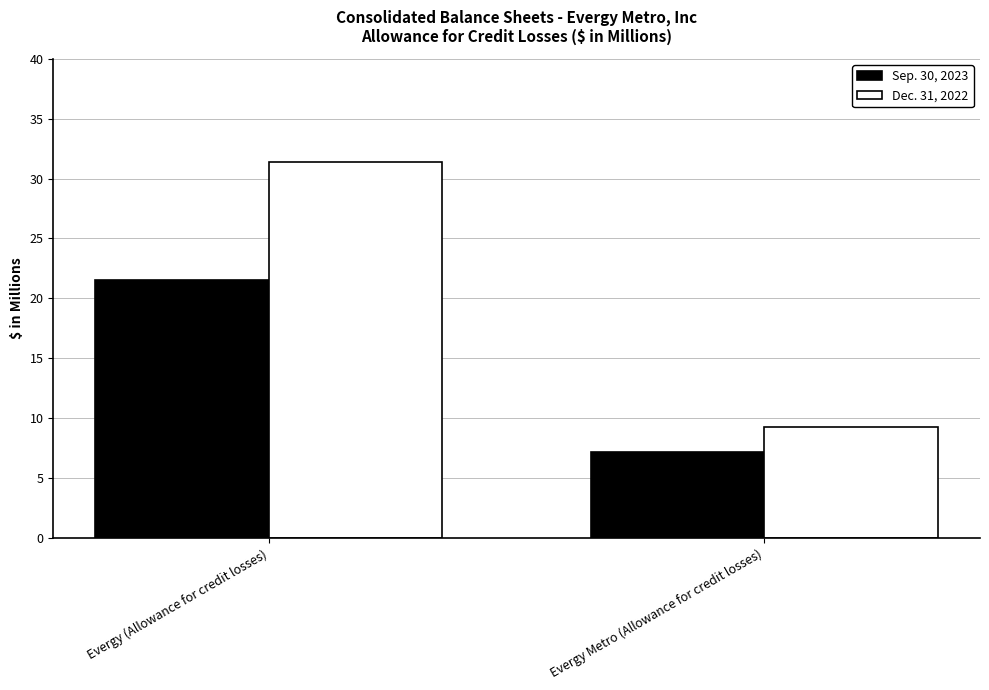

What is the greatest value displayed?

31.4